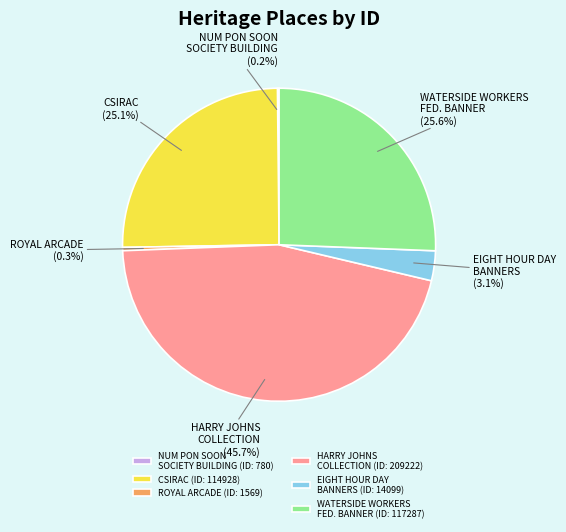

Between ROYAL ARCADE (ID: 1569) and EIGHT HOUR DAY BANNERS (ID: 14099), which is larger?

EIGHT HOUR DAY BANNERS (ID: 14099)